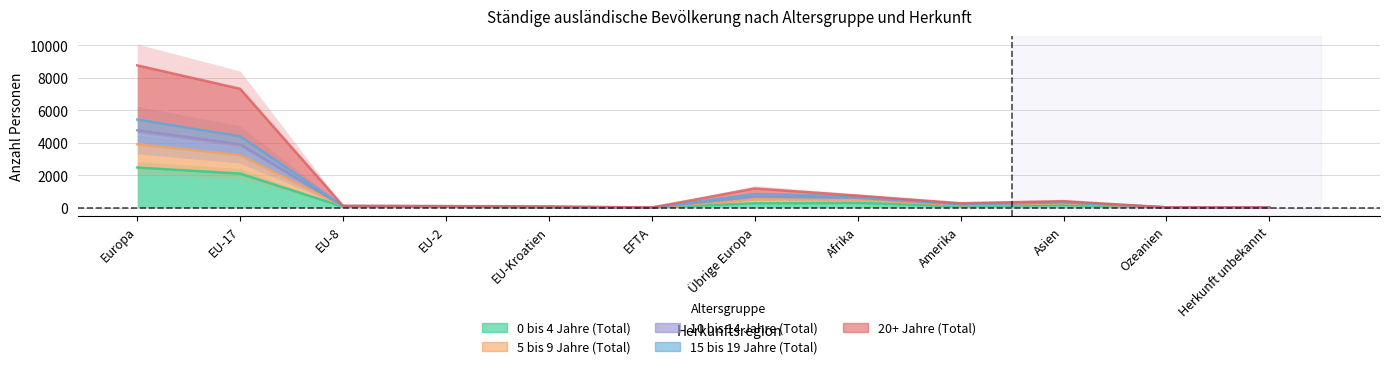

How many data points in 15 bis 19 Jahre (Total) are above 266?

5